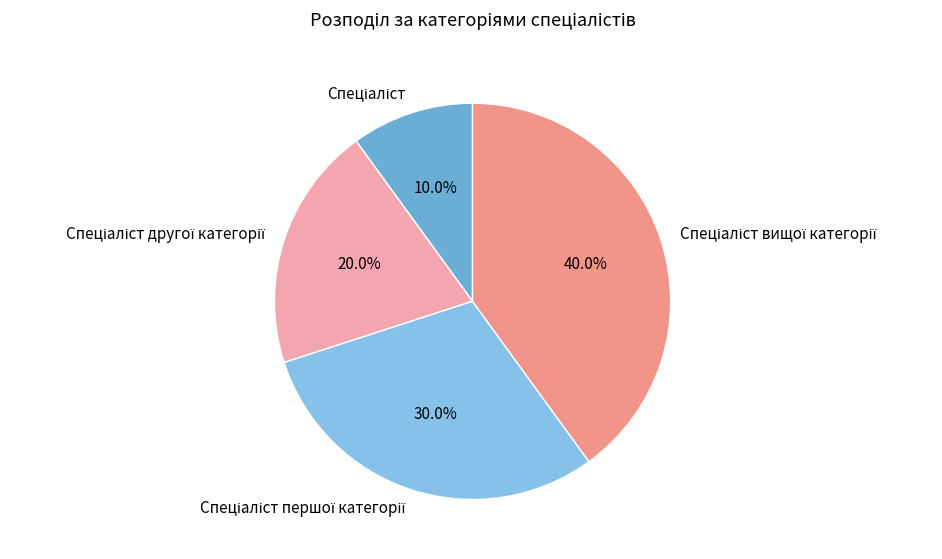

Is there any slice that represents more than half of the pie?

No